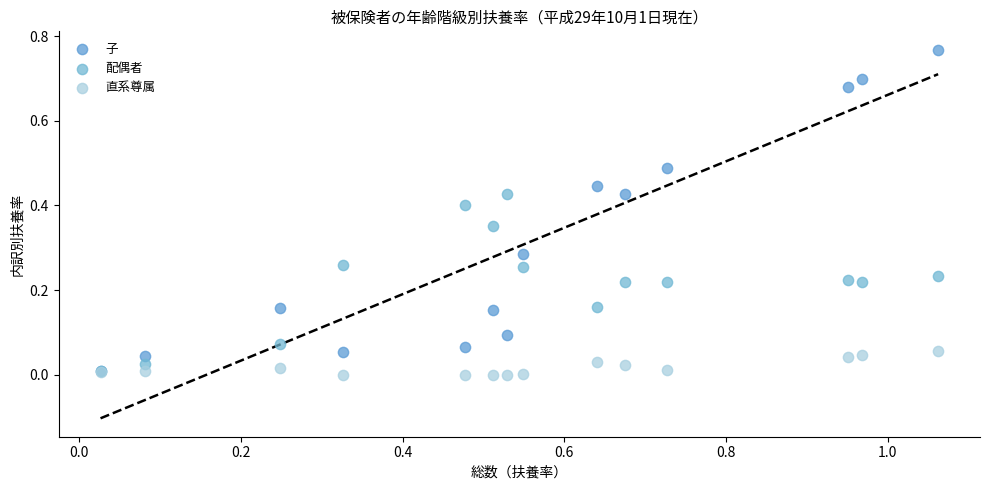

What are all the series names shown in the legend?

子, 配偶者, 直系尊属